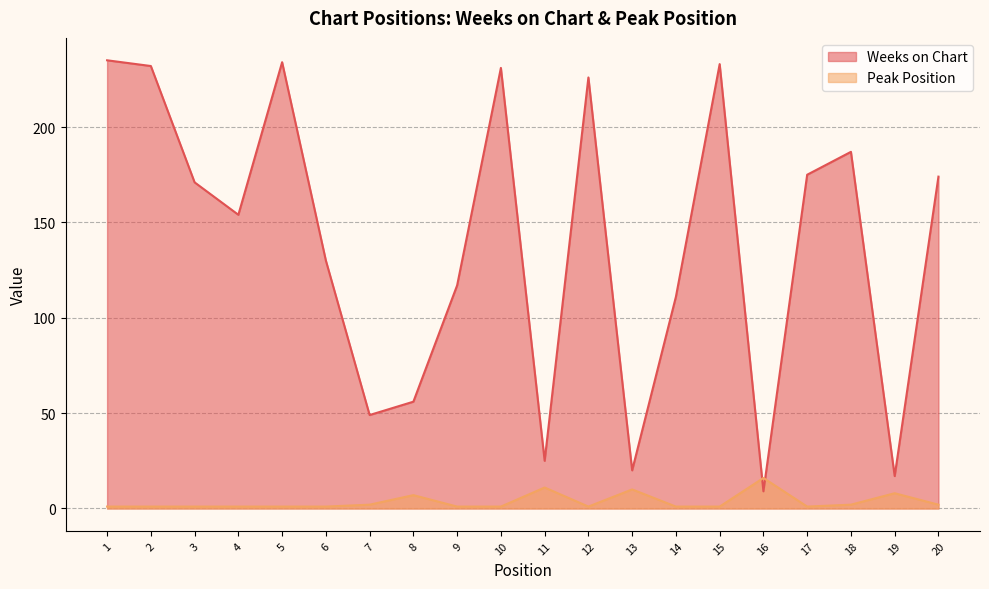

How many interior local valleys does the Weeks on Chart series have?

6